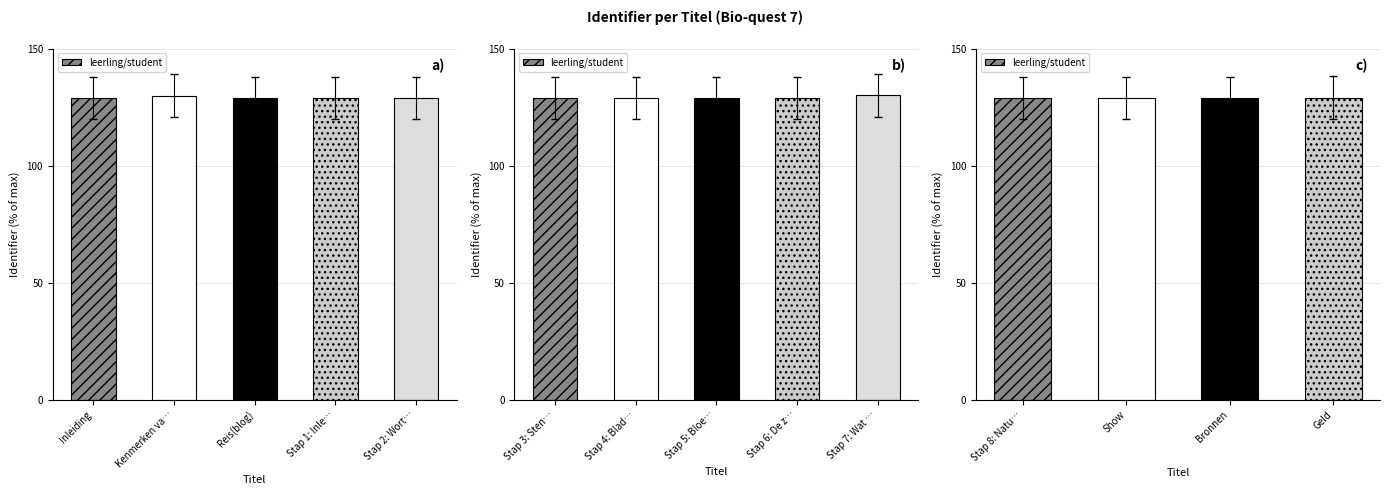

True or false: the data shows 129.1 at Geld.

True